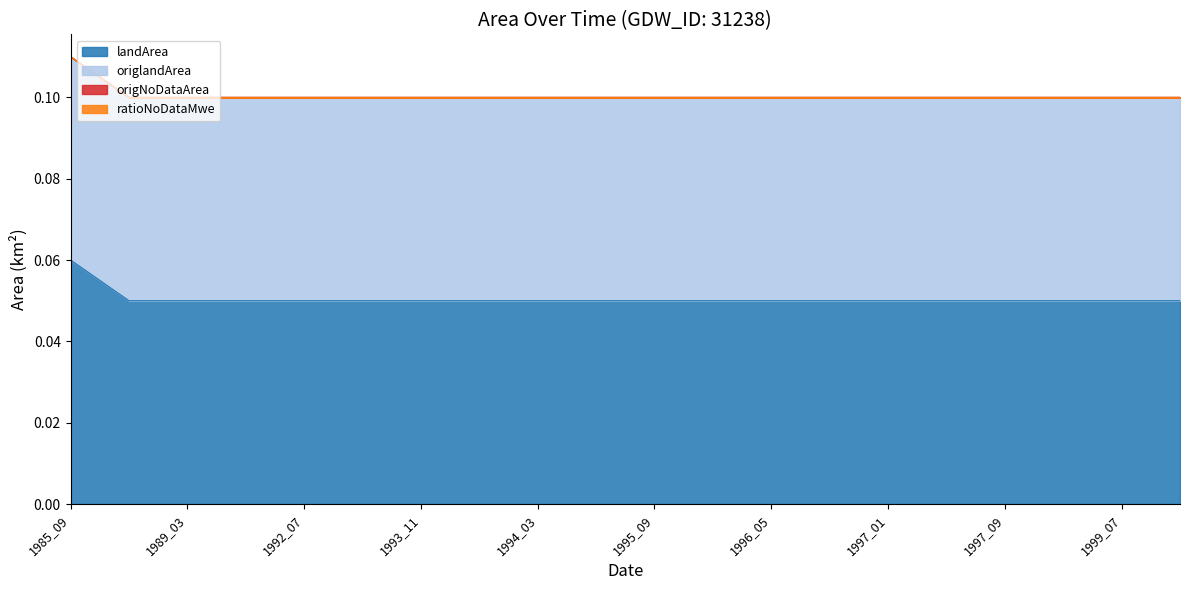

What is the value of the landArea point at the 3rd from the left?

0.1